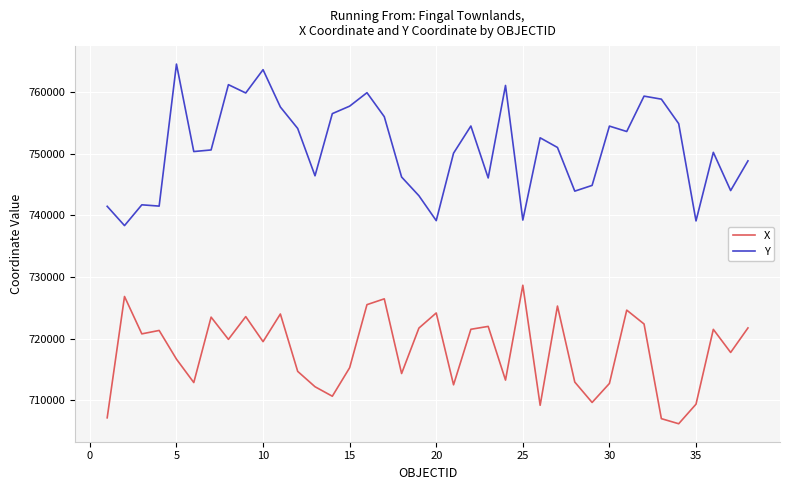

Which series has the largest total across all categories?

Y